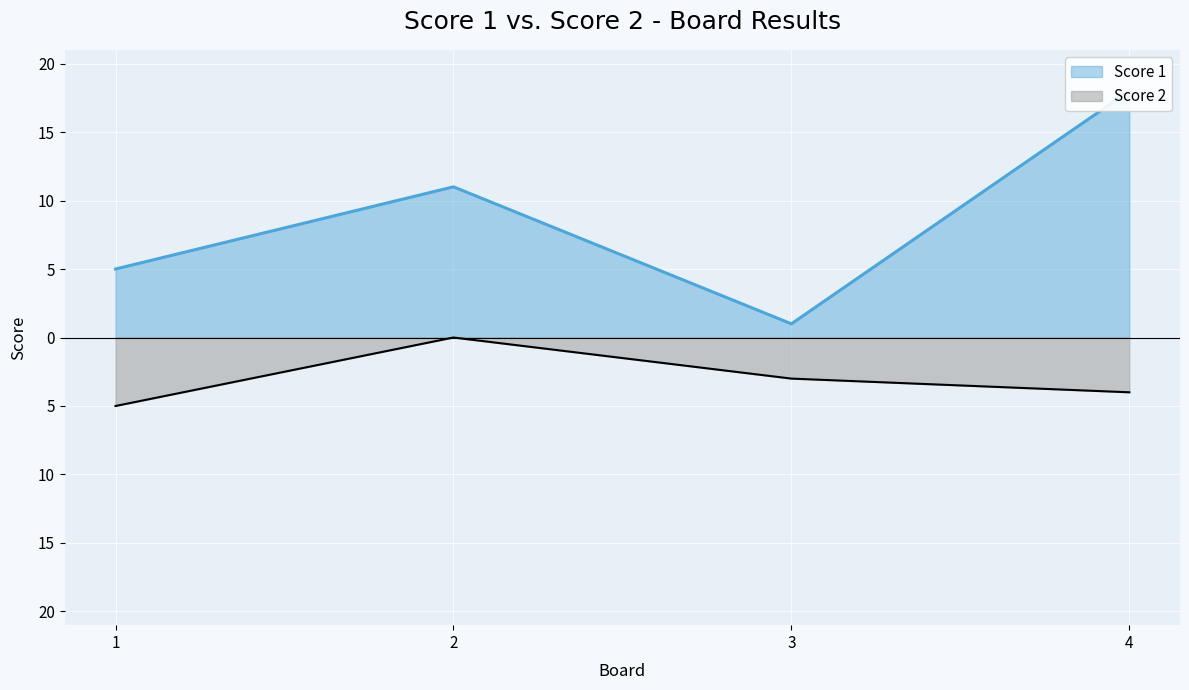

How many data points in Score 1 are above 11?

1